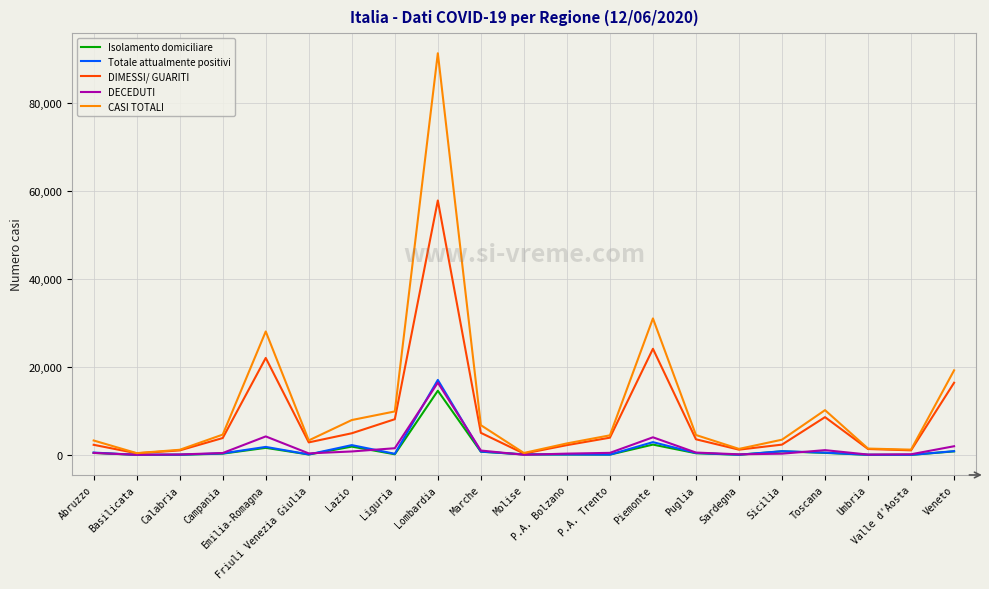

What is the sum of all DIMESSI/ GUARITI values?

173085